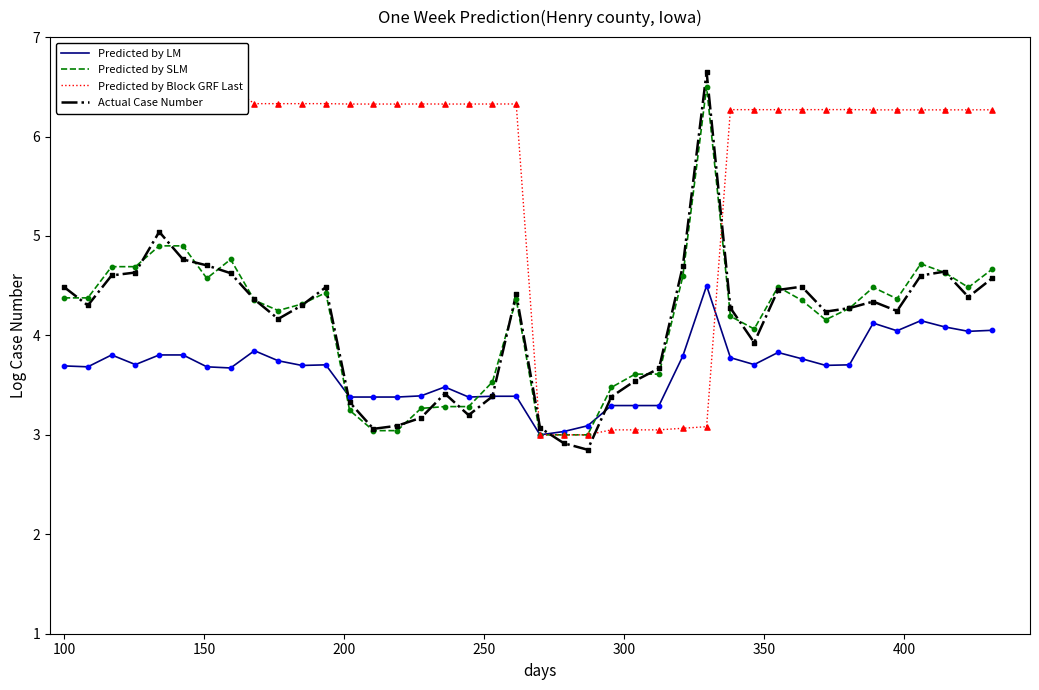

Which series has the largest total across all categories?

Predicted by Block GRF Last